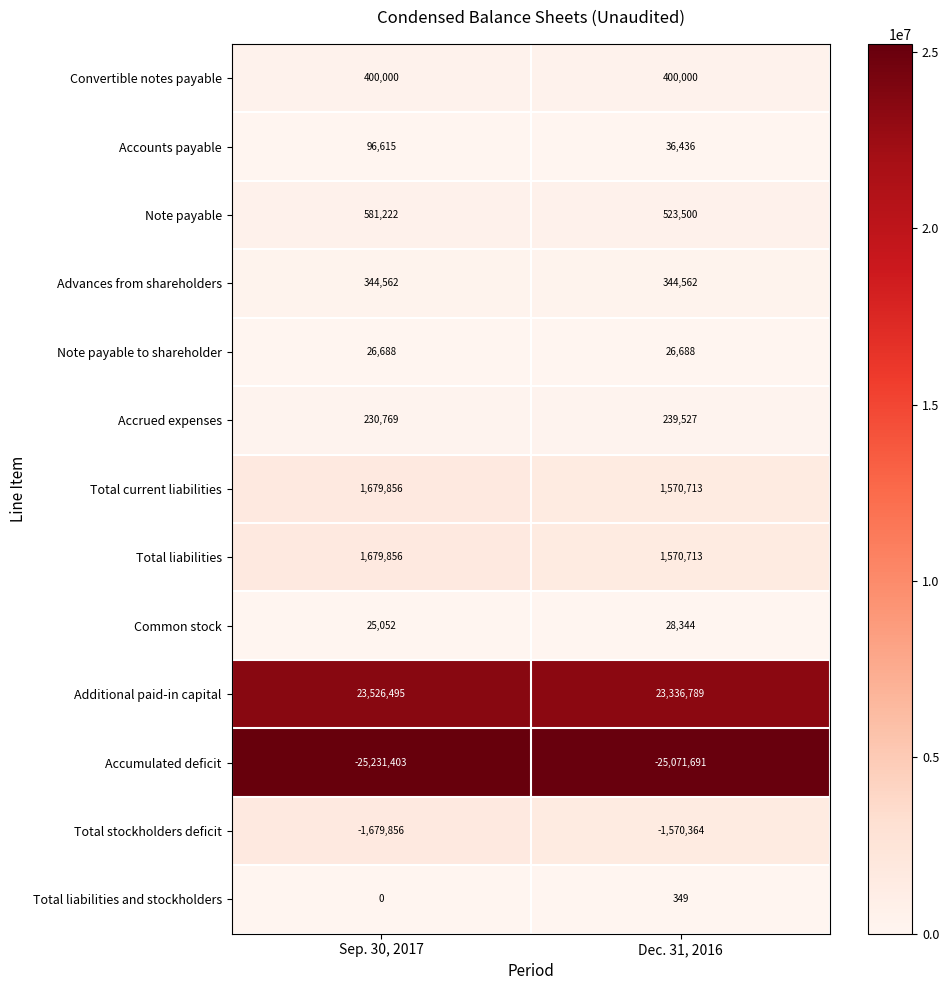

What is the approximate value of Common stock at Sep. 30, 2017, to the nearest 10?

25050